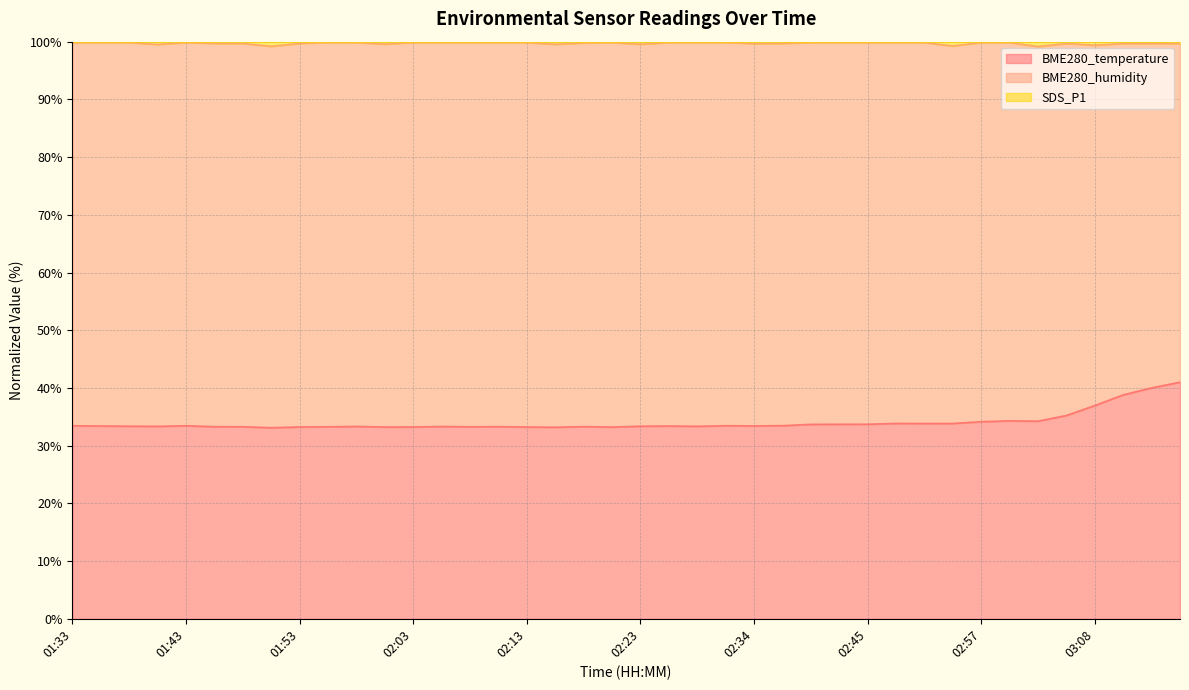

At which category does the chart reach its minimum across all series?

01:51